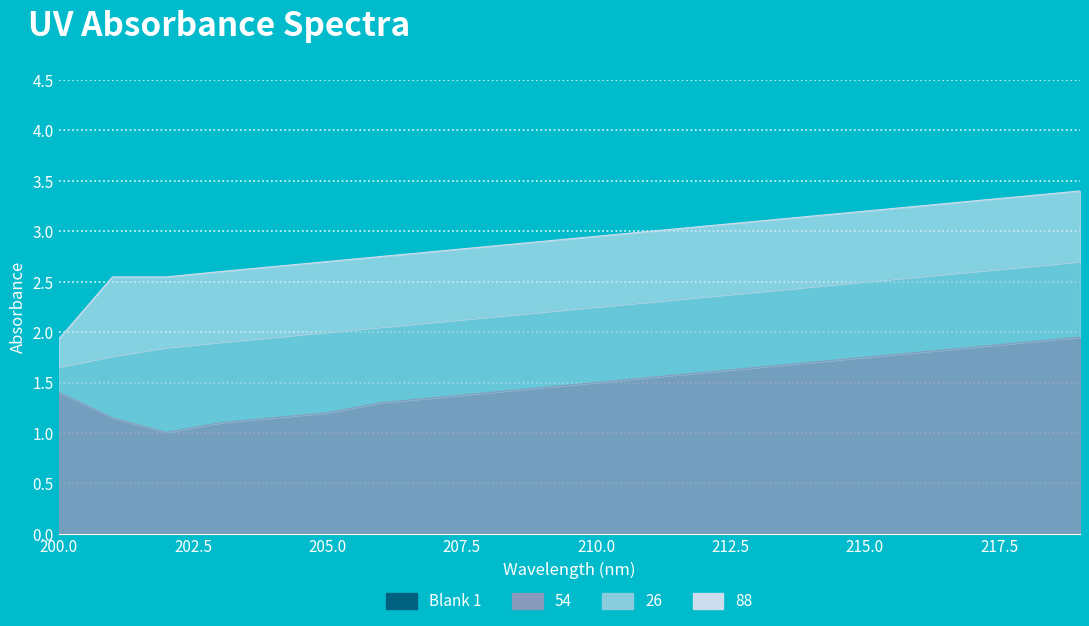

Which series changed the most between 211 and 214?

26